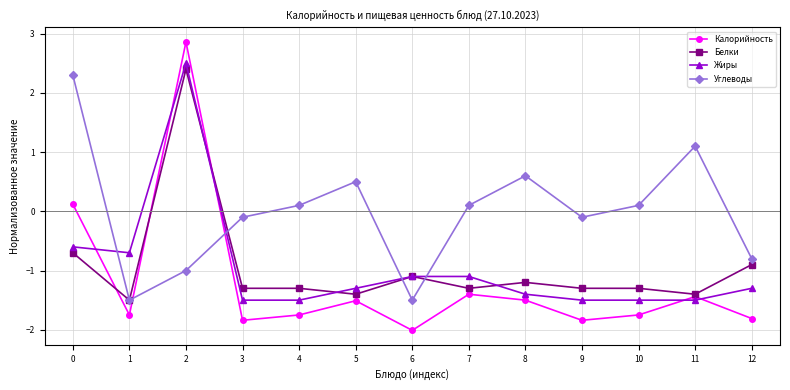

How many negative values does the Углеводы series have?

6